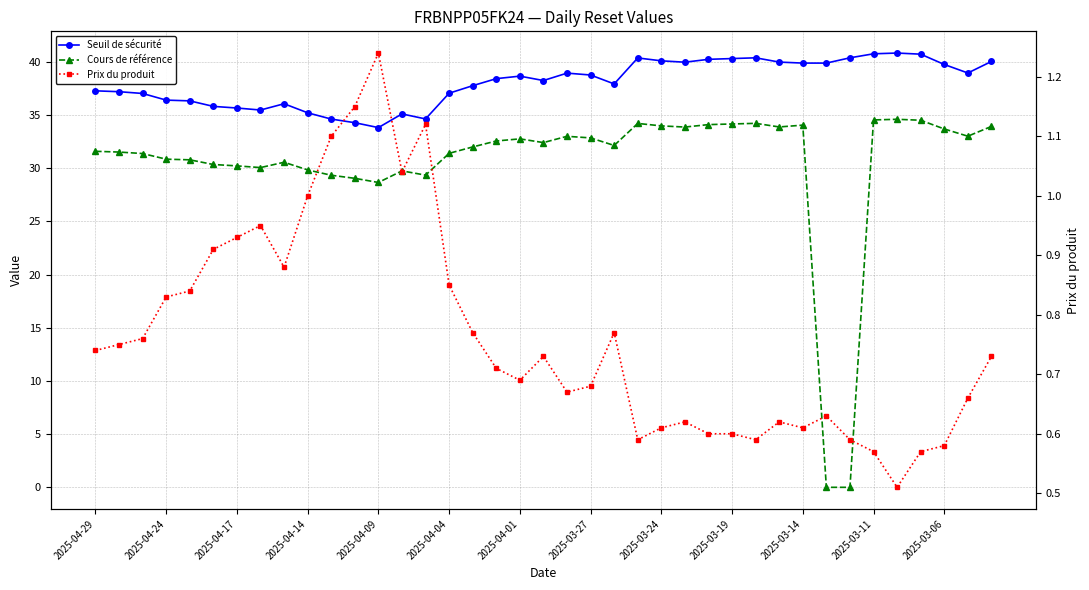

How many data points in Cours de référence are above 32?

20